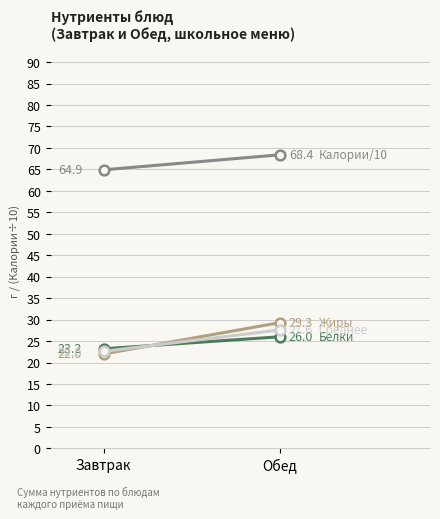

Reading left to right, extract all data points from this chart.

Белки: 23.2	26.0
Жиры: 22.0	29.3
Калории/10: 64.9	68.4
Среднее: 22.6	27.6